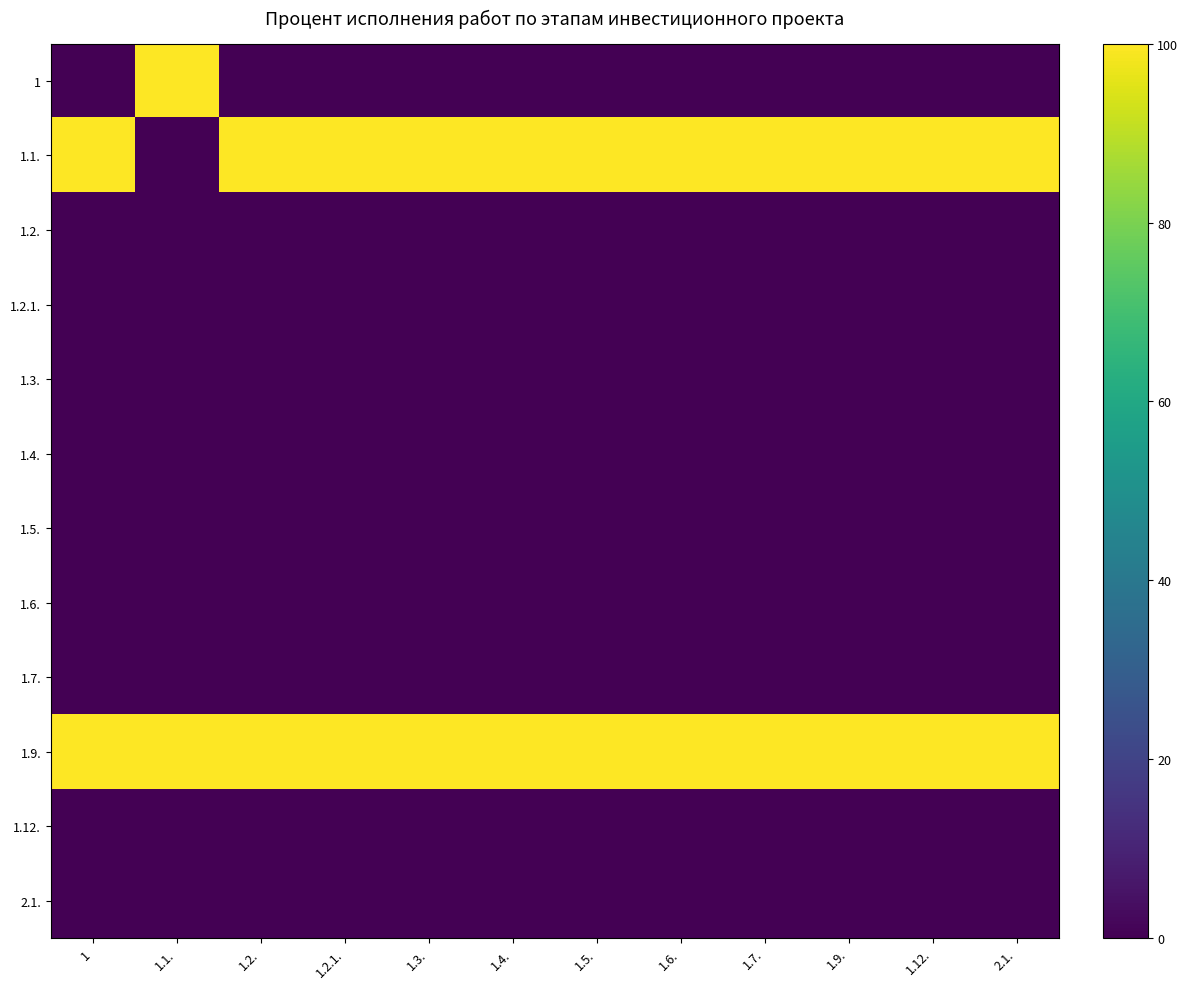

Count the number of categories in the chart.

12